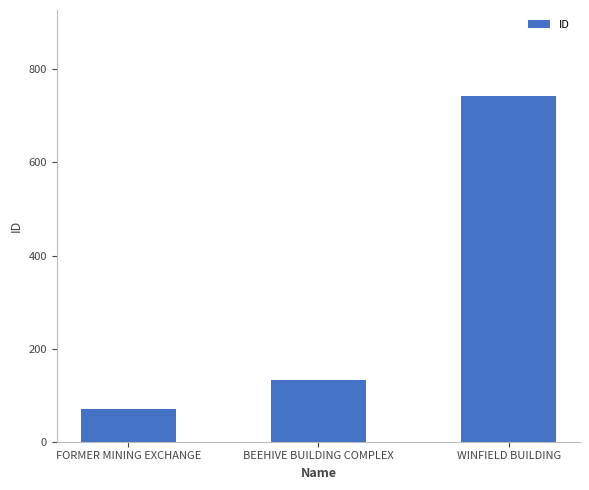

Between WINFIELD BUILDING and BEEHIVE BUILDING COMPLEX, which is larger?

WINFIELD BUILDING